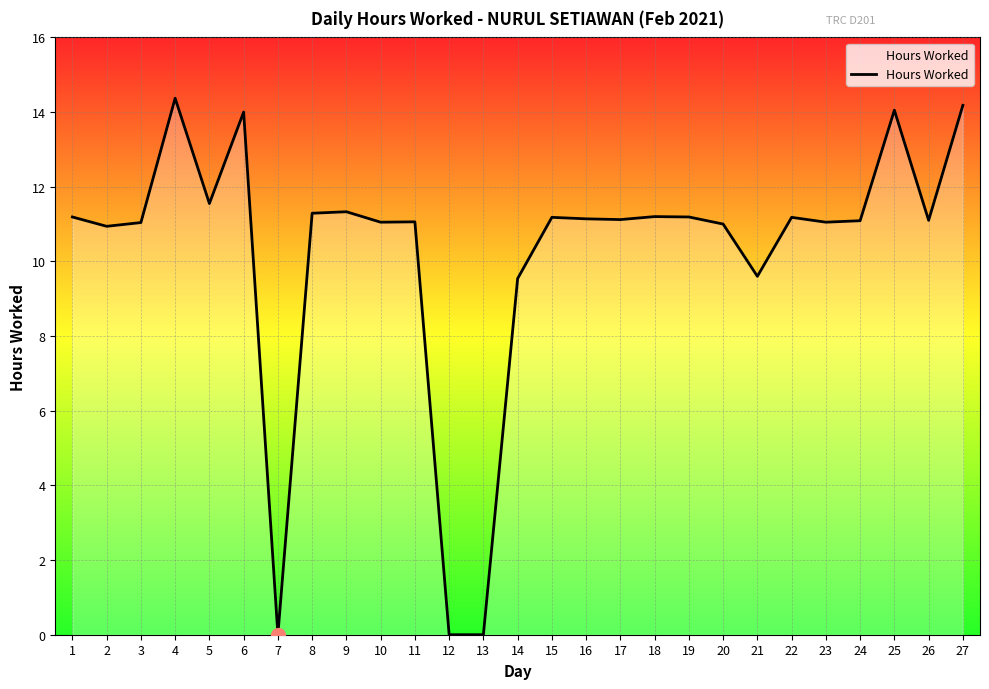

True or false: the data shows 14.2 at 27.

True